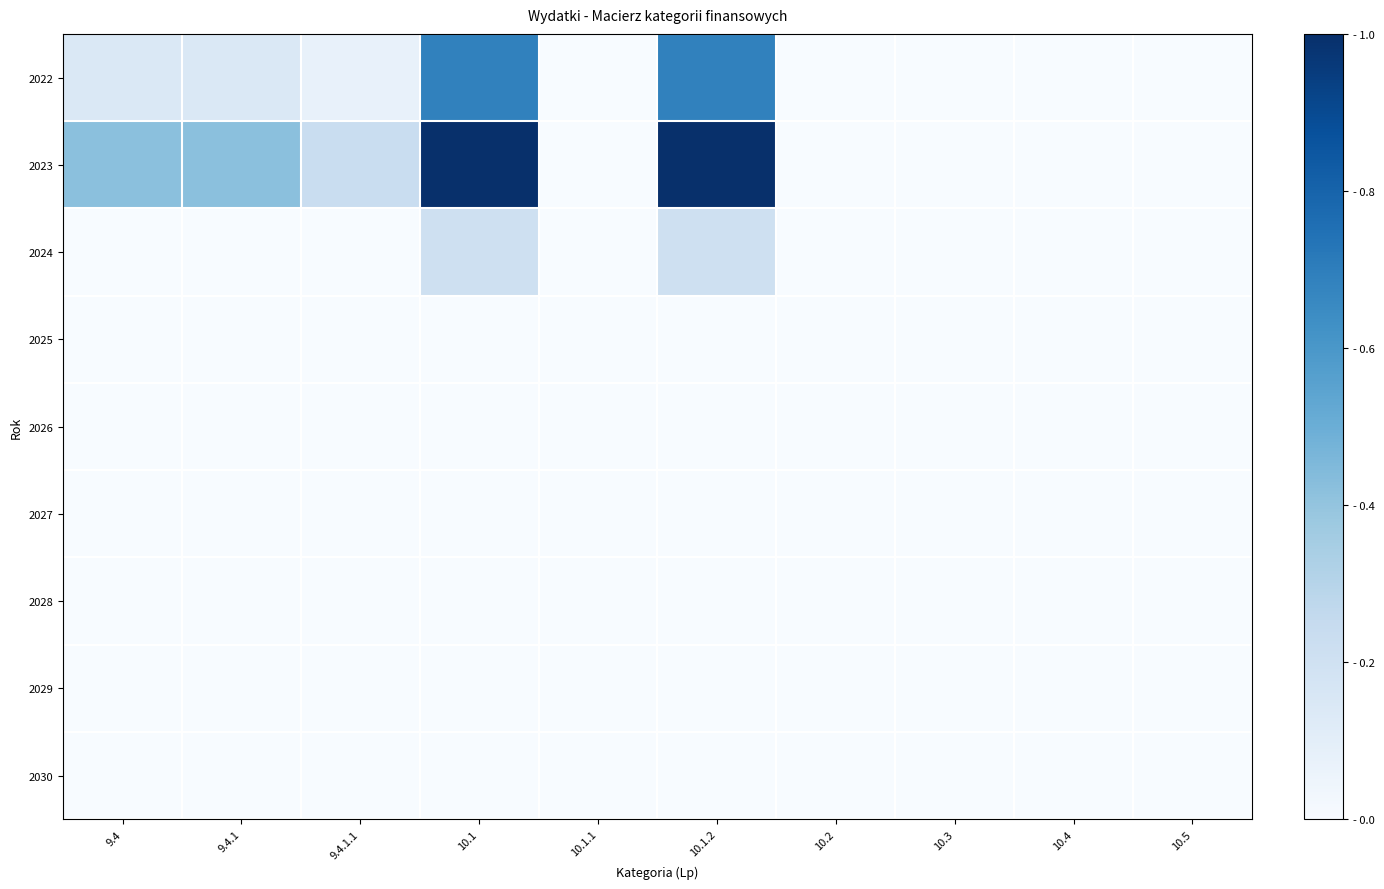

Which series has the largest total across all categories?

2023